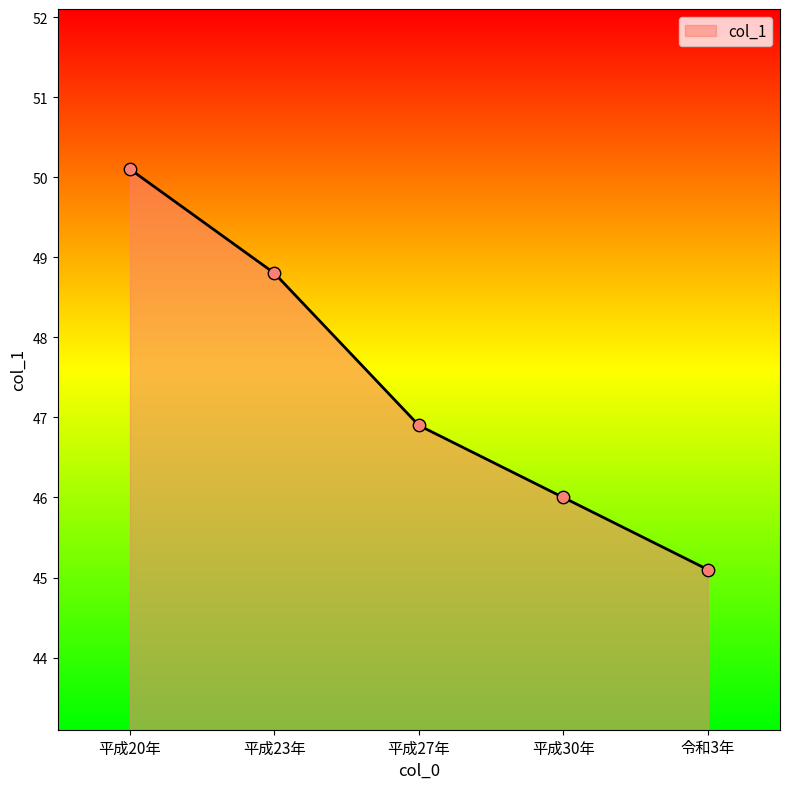

What is the change in value from 平成20年 to 平成27年?

-3.2